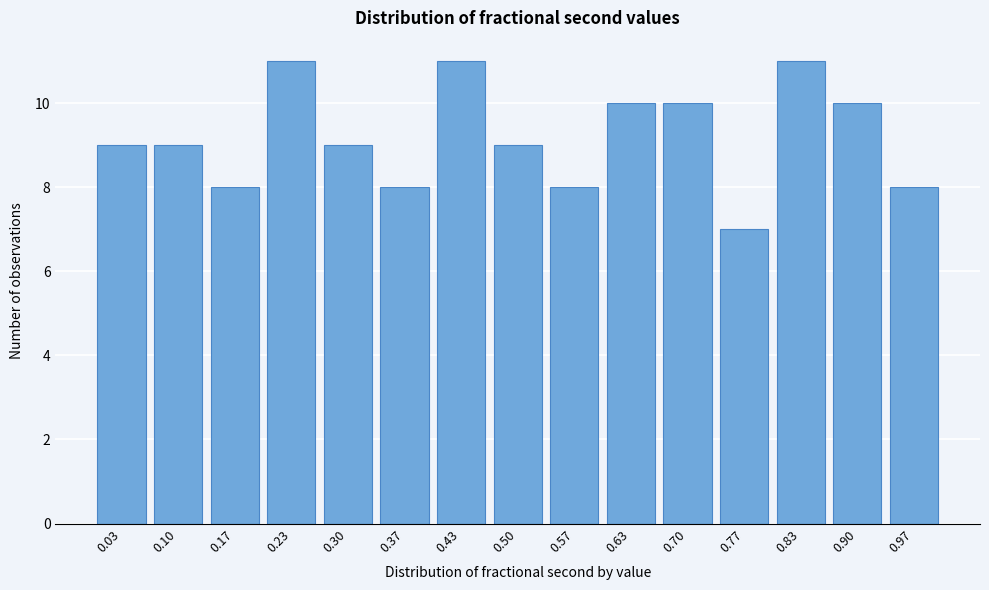

Reading left to right, list every bar in this chart as the range it spans on the x-axis followed by its height. Neither the bar edges nor the heights are printed on the chart, so give them approximately, as read against the axes.

0.00 to 0.07: 9
0.07 to 0.13: 9
0.13 to 0.20: 8
0.20 to 0.27: 11
0.27 to 0.33: 9
0.33 to 0.40: 8
0.40 to 0.47: 11
0.47 to 0.53: 9
0.53 to 0.60: 8
0.60 to 0.67: 10
0.67 to 0.73: 10
0.73 to 0.80: 7
0.80 to 0.87: 11
0.87 to 0.93: 10
0.93 to 1.00: 8